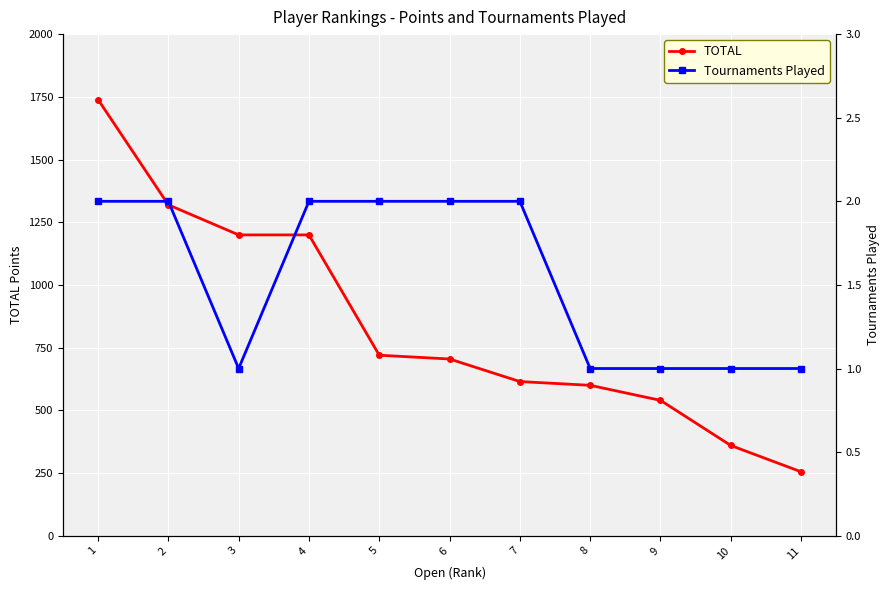

True or false: TOTAL and Tournaments Played cross at least once.

False